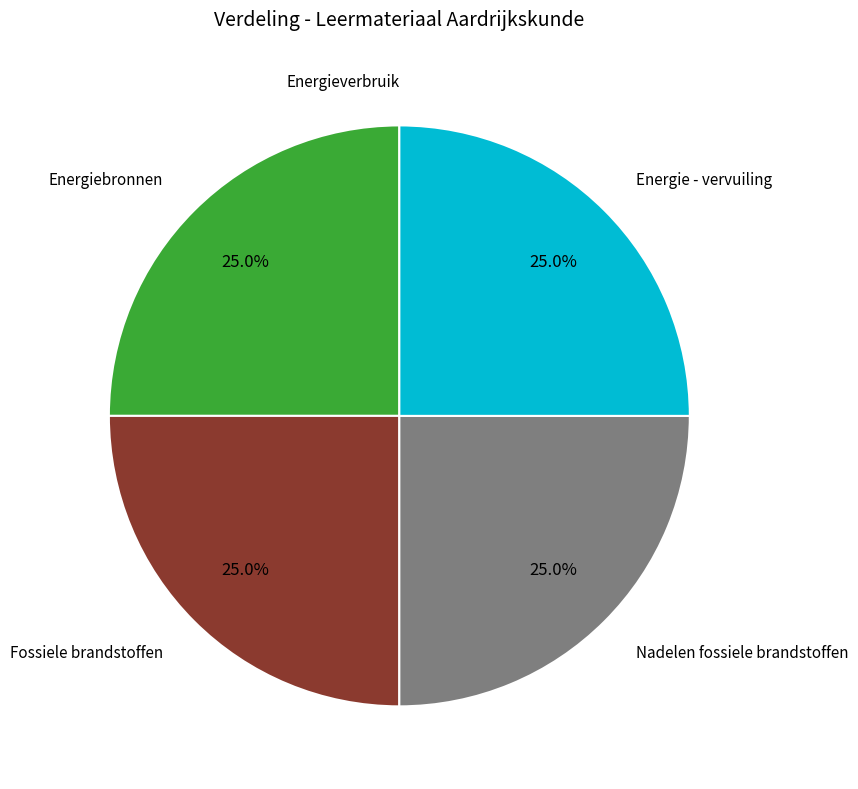

Is there any slice that represents more than half of the pie?

No